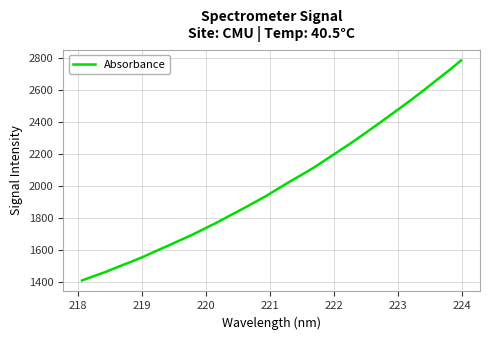

What is the smallest value displayed?

1409.5